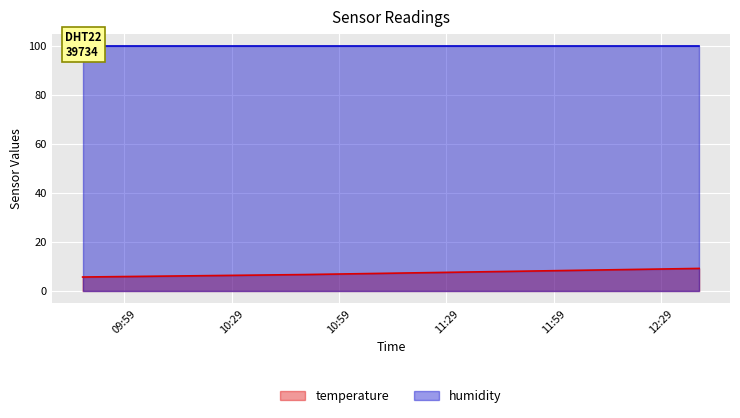

Which category has the highest value across all series?

2023-03-01T12:39:35